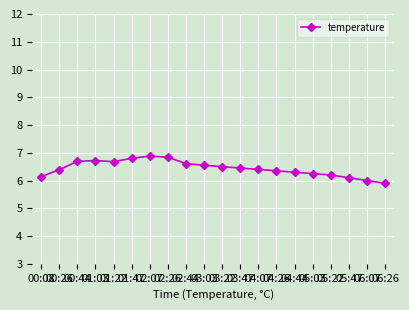

What is the approximate value at 02:44?

6.6